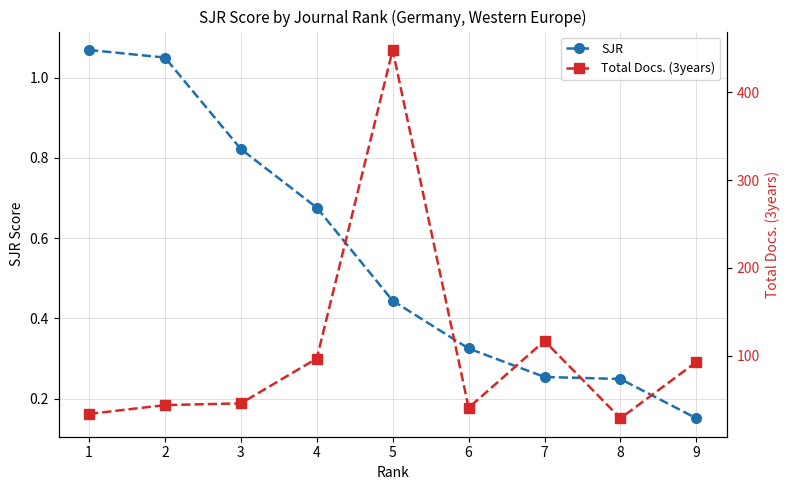

True or false: Total Docs. (3years) has a value of 46.0 at 3.

True